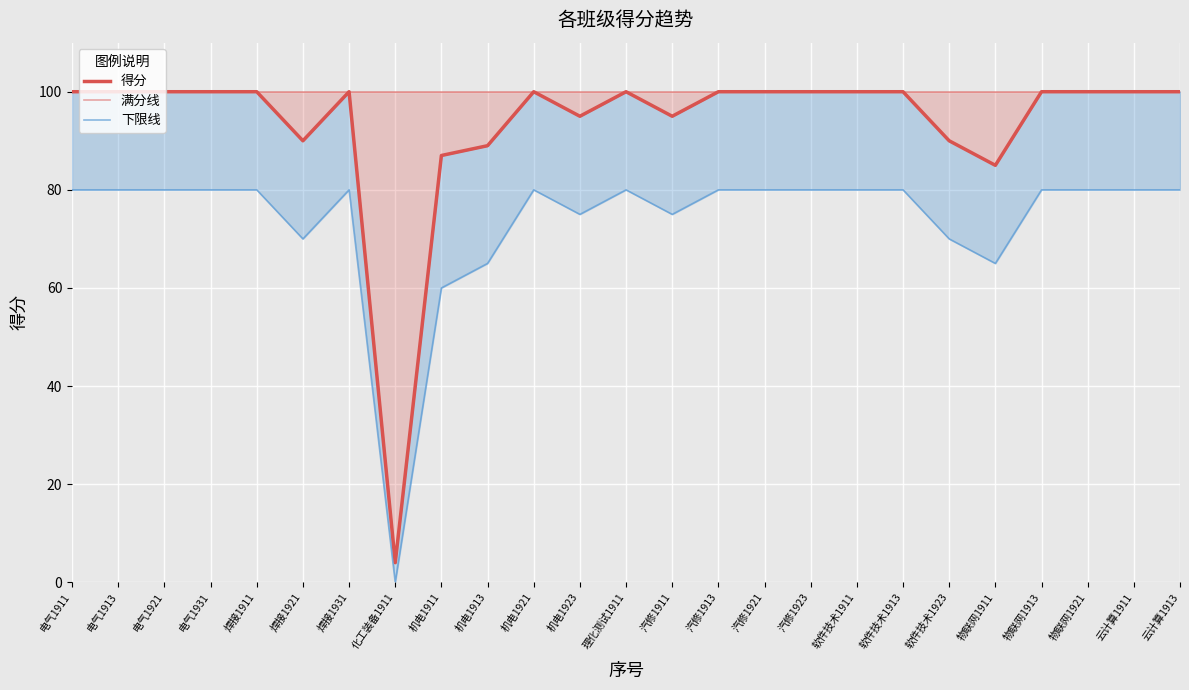

True or false: 下限线 has a value of 80 at 焊接1911.

True